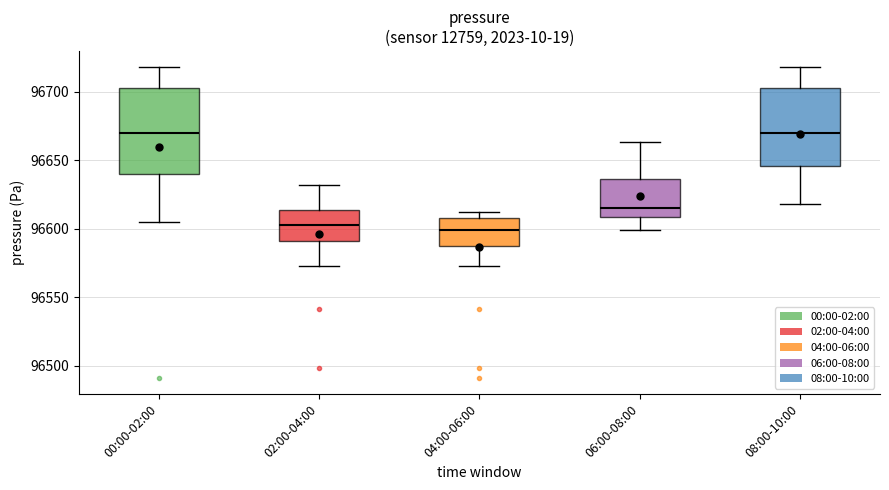

Where is the upper edge of the box for 06:00-08:00 on the y-axis? The values are not printed on the chart, so give them approximately, as read against the axis.

96635